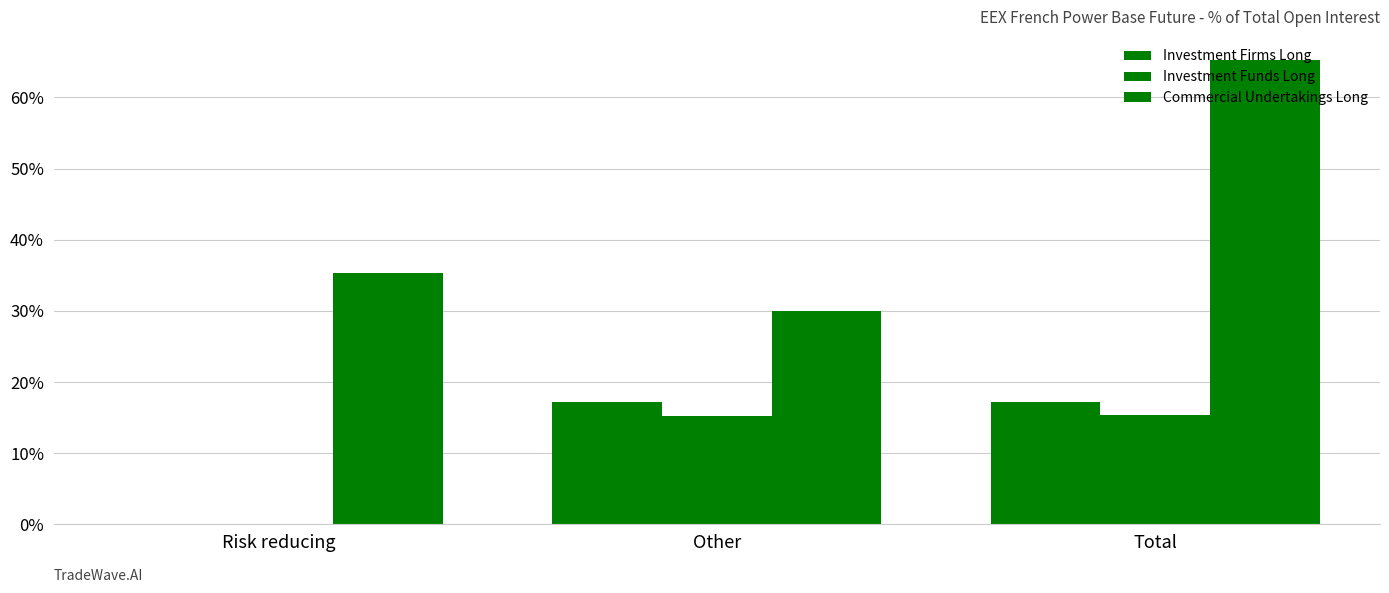

What is the average value of the Investment Firms Long series?

11.5